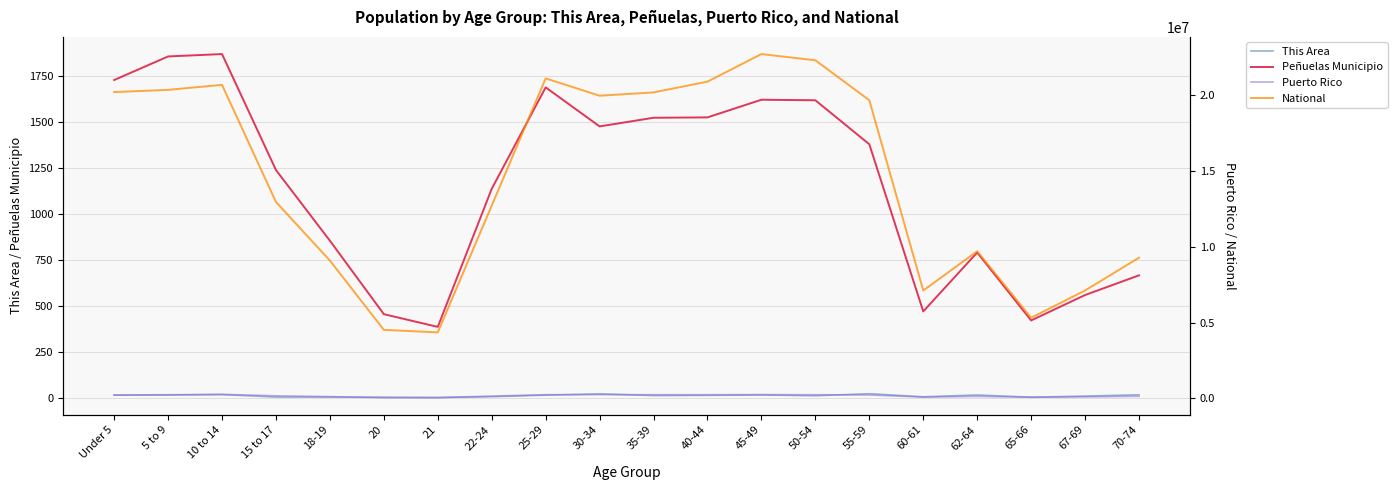

Reading left to right, list all the values displayed in this chart.

This Area: Under 5=14	5 to 9=15	10 to 14=17	15 to 17=4	18-19=4	20=2	21=1	22-24=6	25-29=14	30-34=21	35-39=12	40-44=13	45-49=15	50-54=11	55-59=22	60-61=5	62-64=15	65-66=3	67-69=9	70-74=16
Peñuelas Municipio: Under 5=1726	5 to 9=1854	10 to 14=1867	15 to 17=1237	18-19=853	20=454	21=385	22-24=1135	25-29=1686	30-34=1474	35-39=1521	40-44=1523	45-49=1619	50-54=1616	55-59=1377	60-61=469	62-64=789	65-66=420	67-69=558	70-74=665
Puerto Rico: Under 5=224756	5 to 9=240004	10 to 14=268571	15 to 17=169964	18-19=114295	20=58205	21=53104	22-24=149541	25-29=244159	30-34=248173	35-39=241270	40-44=242258	45-49=247986	50-54=239821	55-59=223607	60-61=87395	62-64=130682	65-66=75322	67-69=100089	70-74=136251
National: Under 5=20201362	5 to 9=20348657	10 to 14=20677194	15 to 17=12954254	18-19=9086089	20=4519129	21=4354294	22-24=12712576	25-29=21101849	30-34=19962099	35-39=20179642	40-44=20890964	45-49=22708591	50-54=22298125	55-59=19664805	60-61=7113727	62-64=9704197	65-66=5319902	67-69=7115361	70-74=9278166